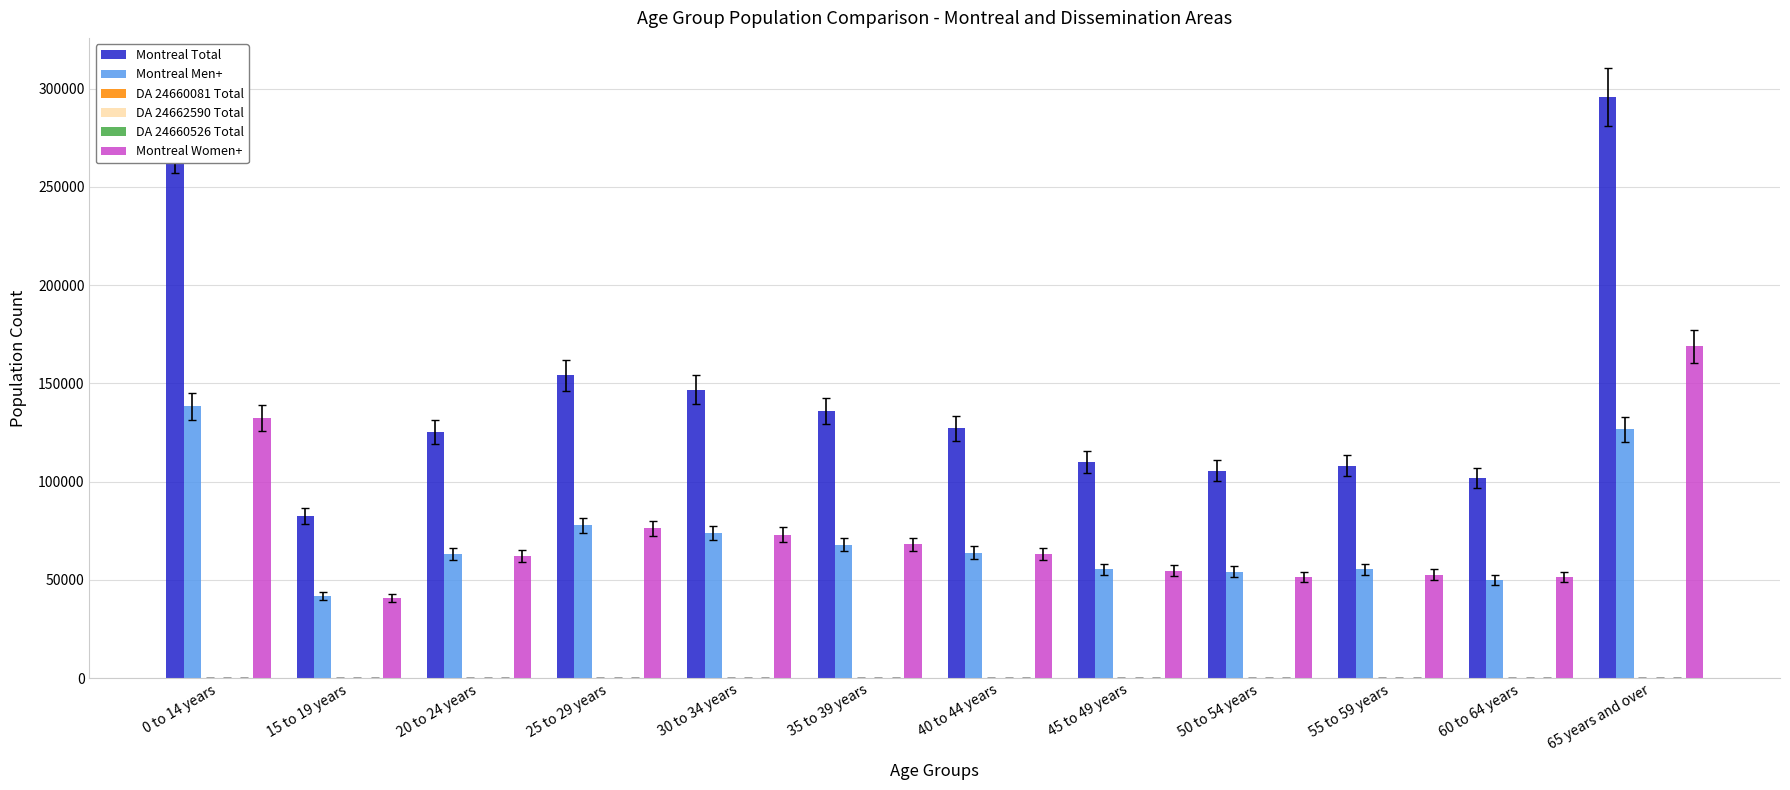

What is the highest value of the Montreal Men+ series?

138255